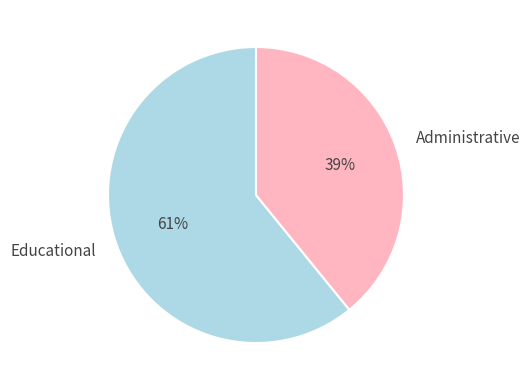

How many slices are in this pie chart?

2